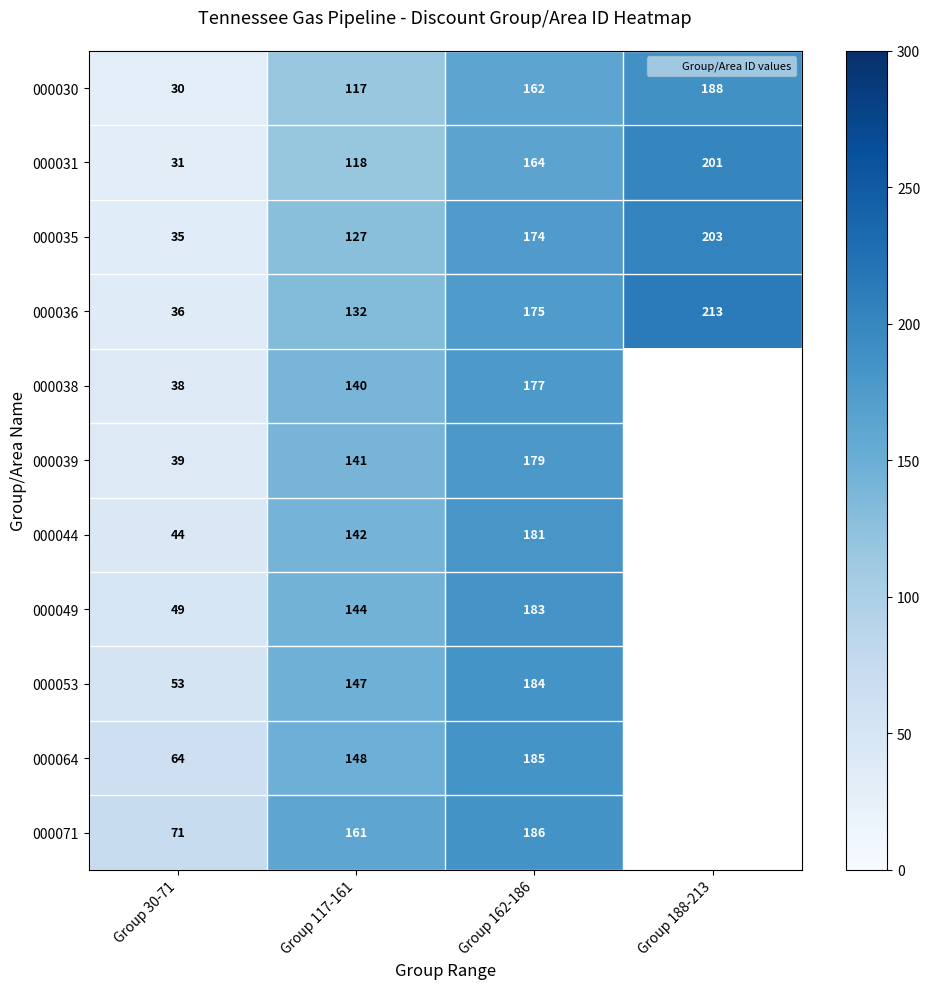

How many data points in 000049 are less than 144?

2